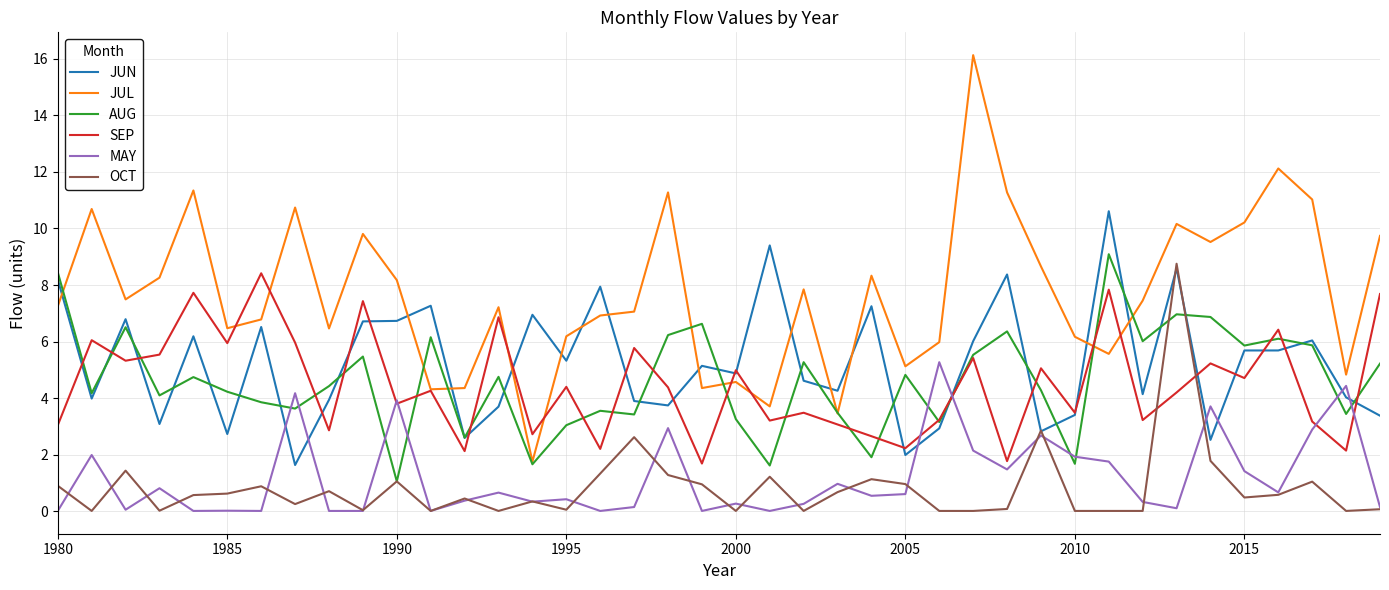

Which series has the largest total across all categories?

JUL